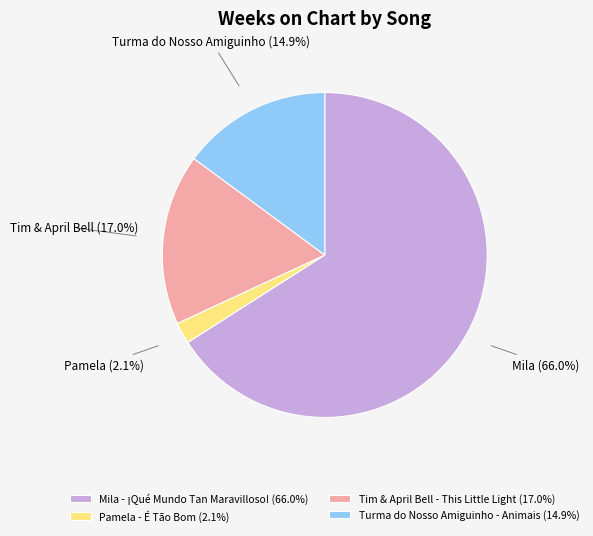

To the nearest percent, what is the difference between the largest and smallest slice percentages?

64%